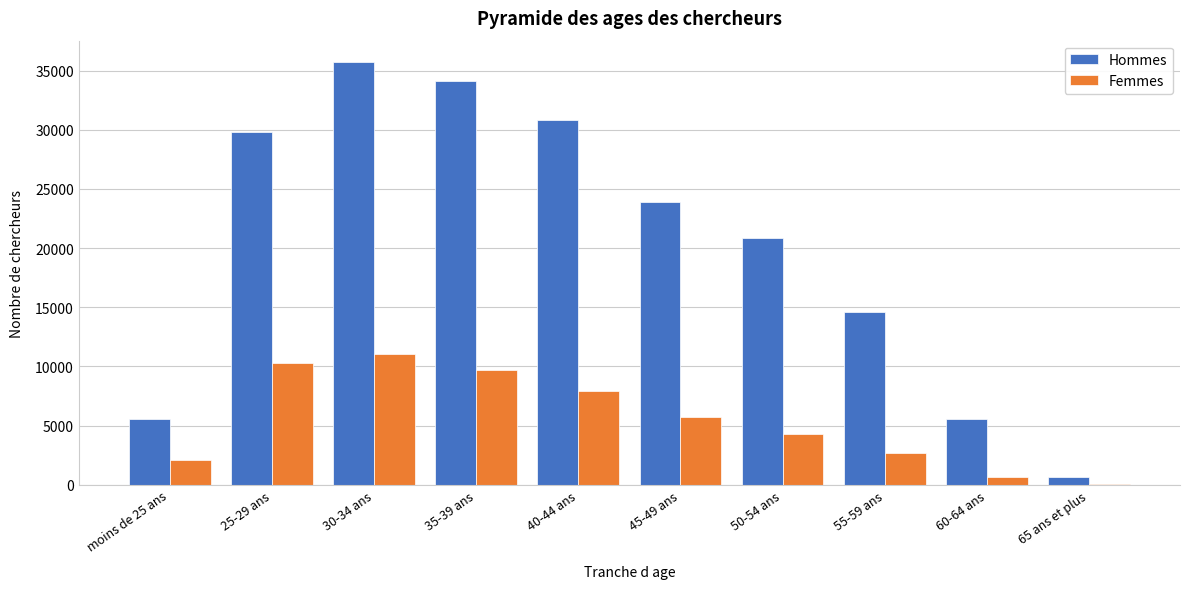

What is the highest value of the Femmes series?

11026